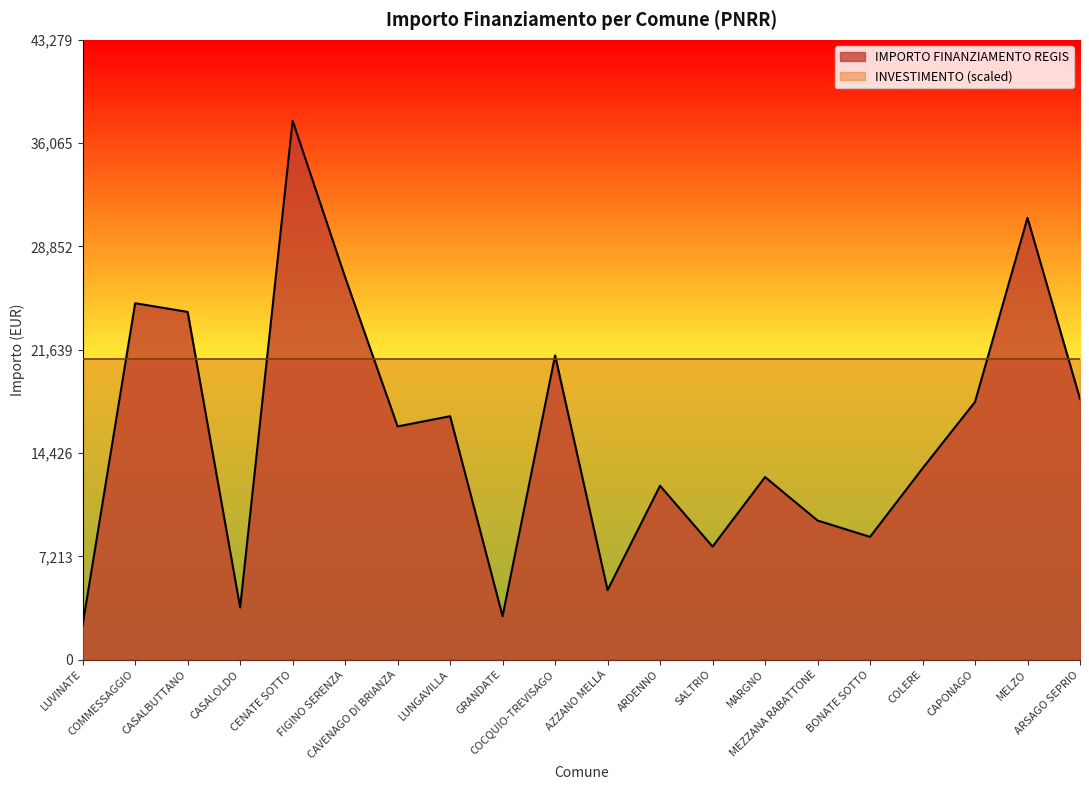

Does the chart display data point markers on the line(s)?

No